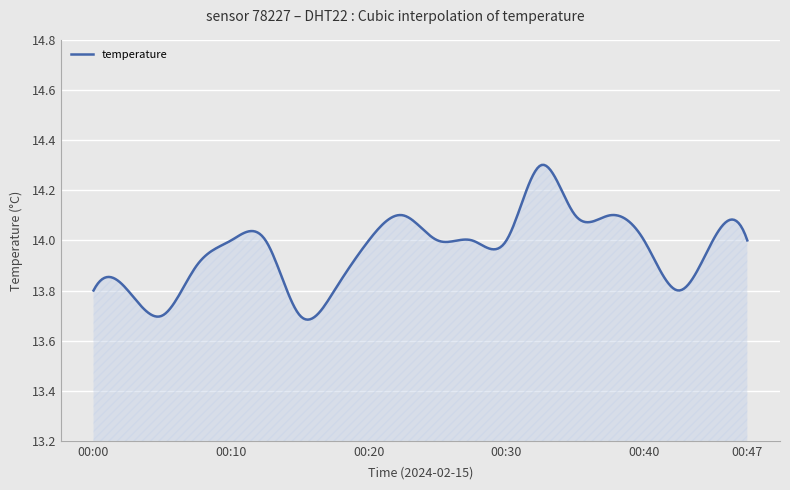

What is the difference between the maximum and minimum values?

0.6